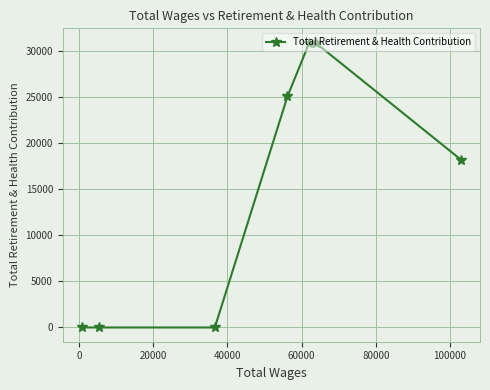

What is the greatest value displayed?

30910